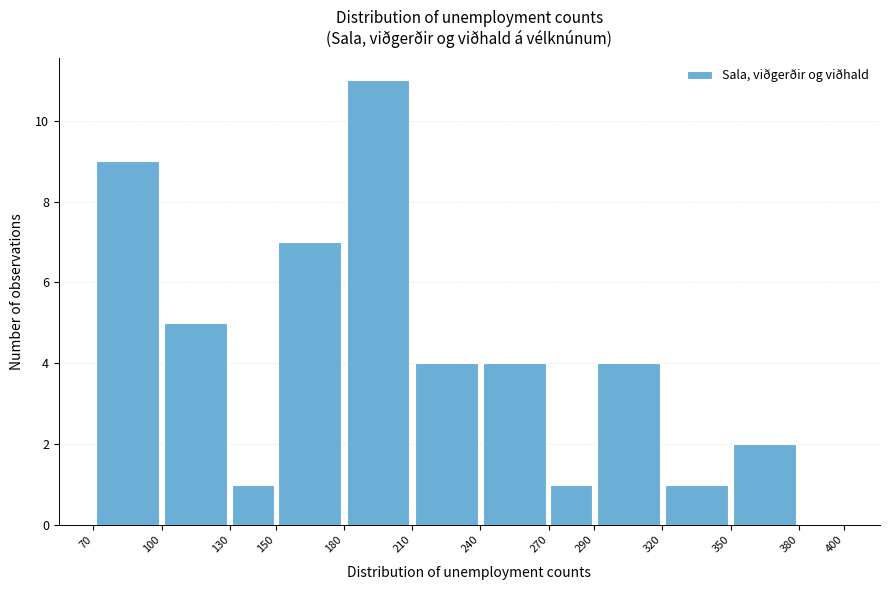

What is the height of the bar covering 130 to 150 on the x-axis? The values are not printed on the chart, so give them approximately, as read against the axis.

1